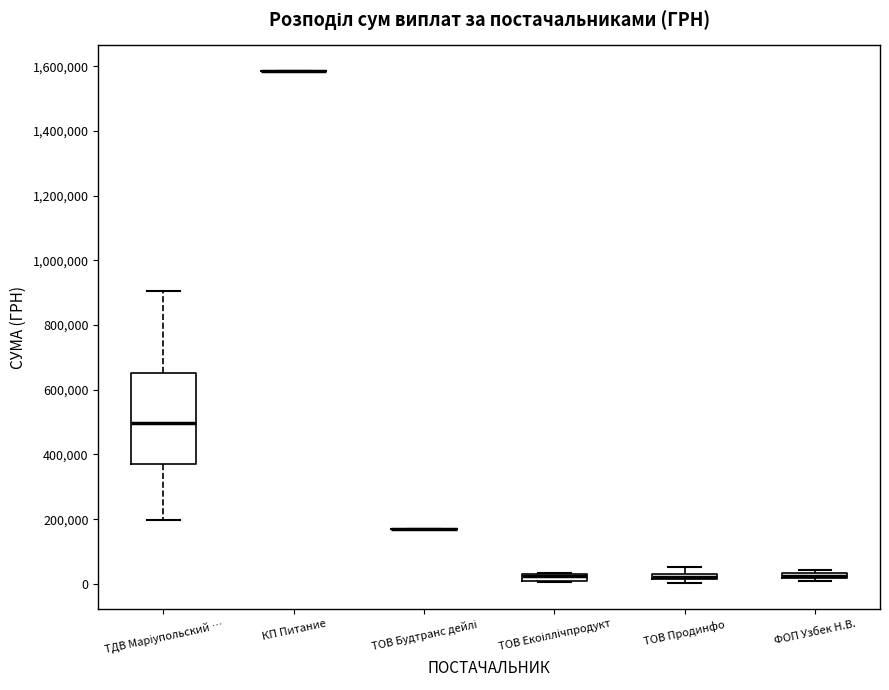

Comparing the boxes themselves (not the whiskers), which one is the tallest?

ТДВ Маріупольский …